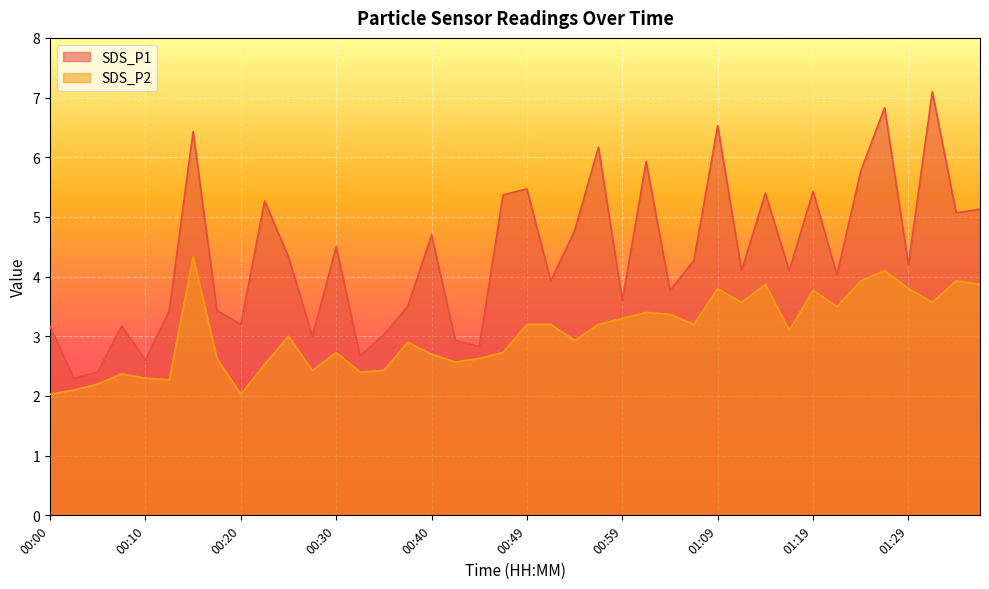

Where is the first local maximum for SDS_P1?

00:08